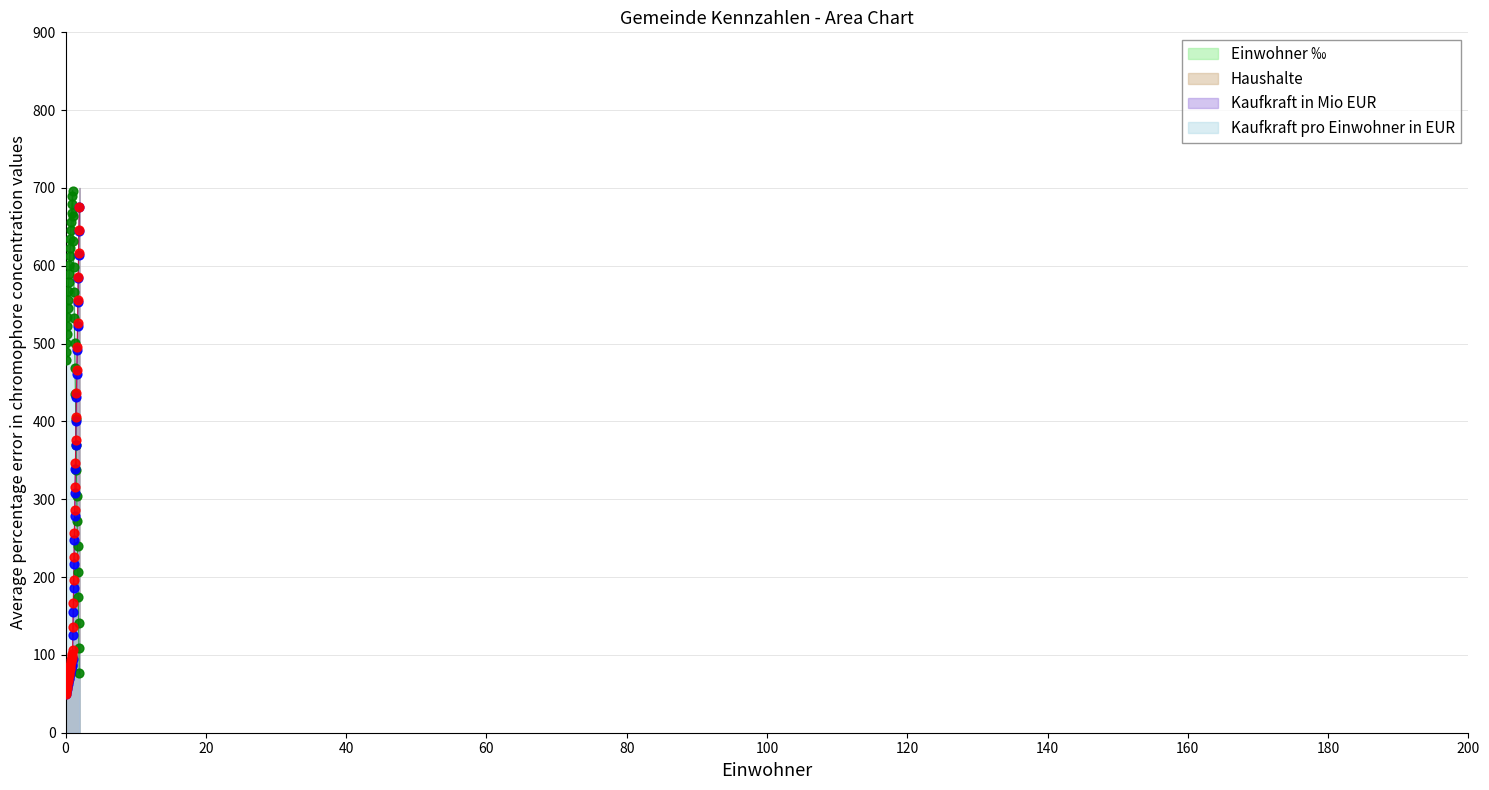

Is the value of Haushalte (dots) at 16 greater than the value of Kaufkraft pro Einwohner in EUR (dots) at 180?

No